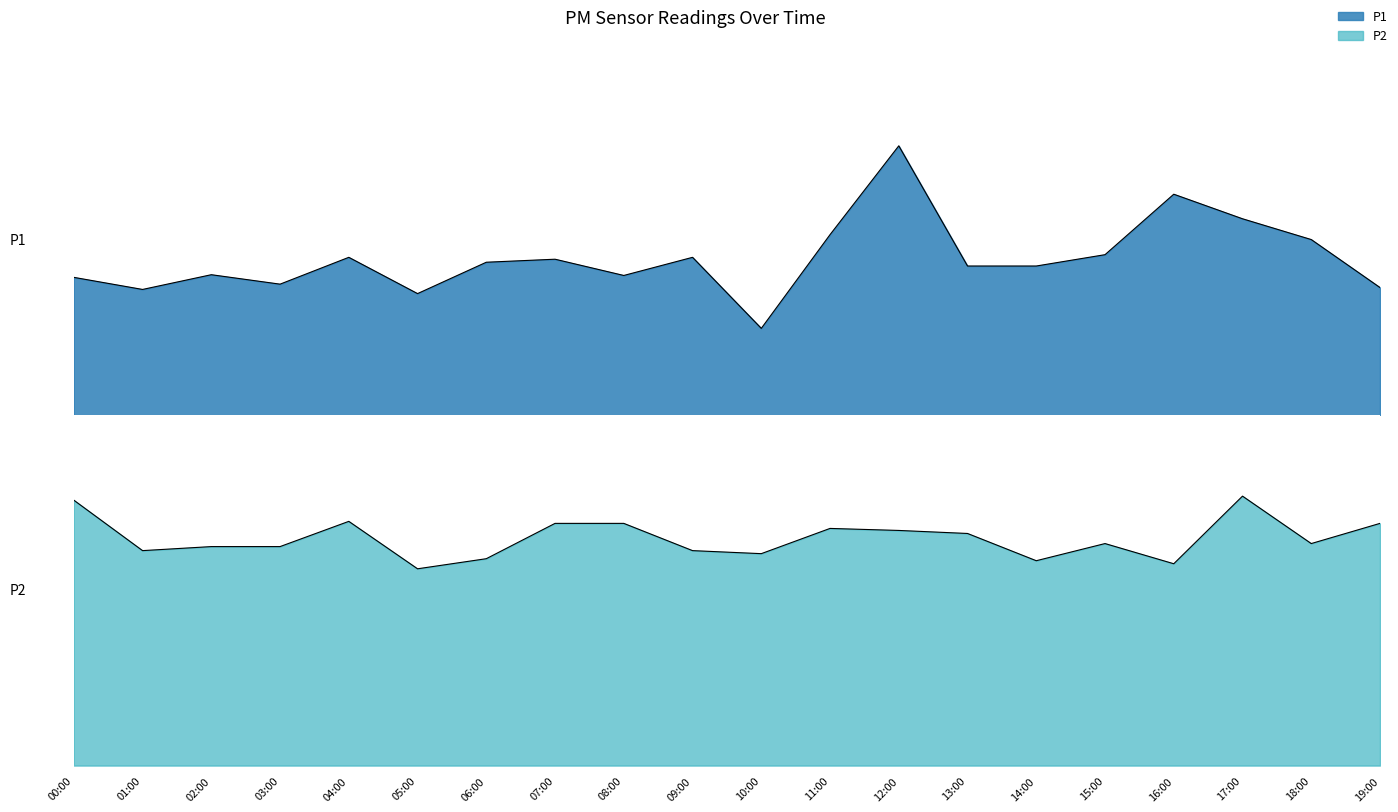

At which label is P1 closest to 4?

06:00